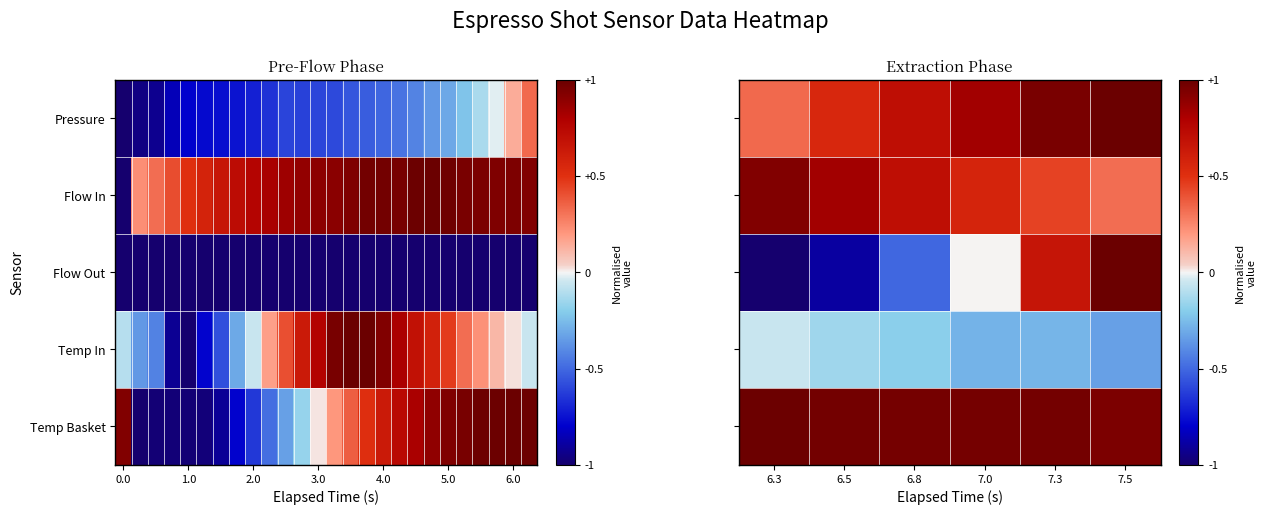

How many distinct data groups are displayed?

5